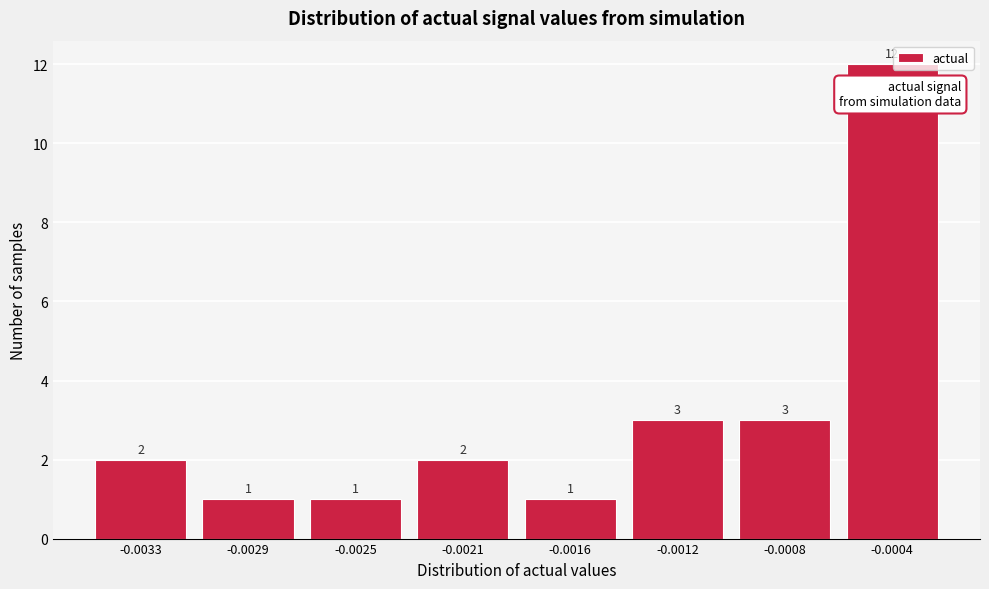

Reading left to right, extract all data points from this chart.

-0.0033=2	-0.0029=1	-0.0025=1	-0.0021=2	-0.0016=1	-0.0012=3	-0.0008=3	-0.0004=12